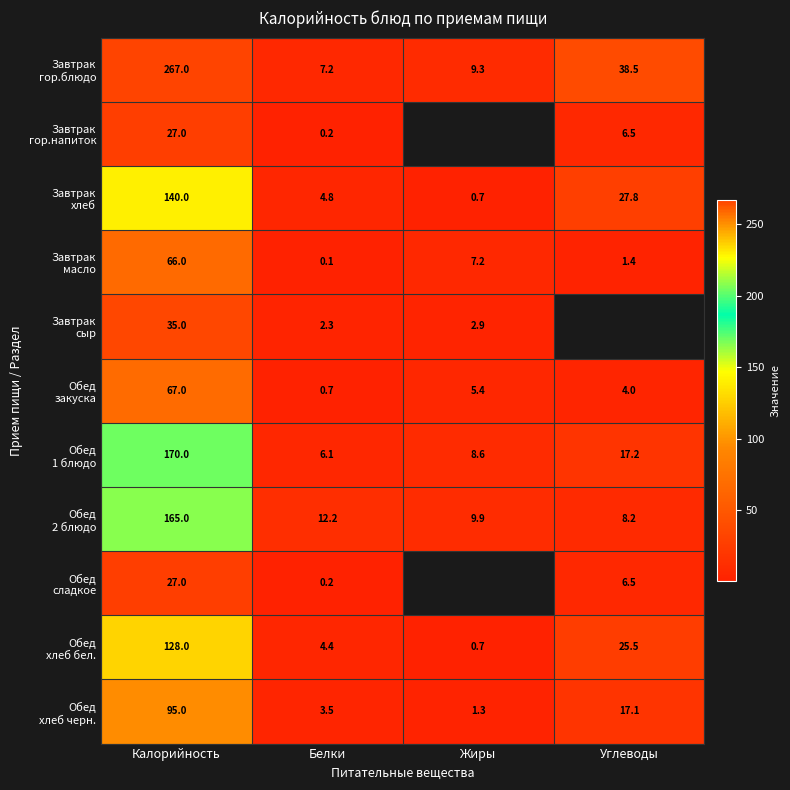

How many categories are shown in the chart?

4